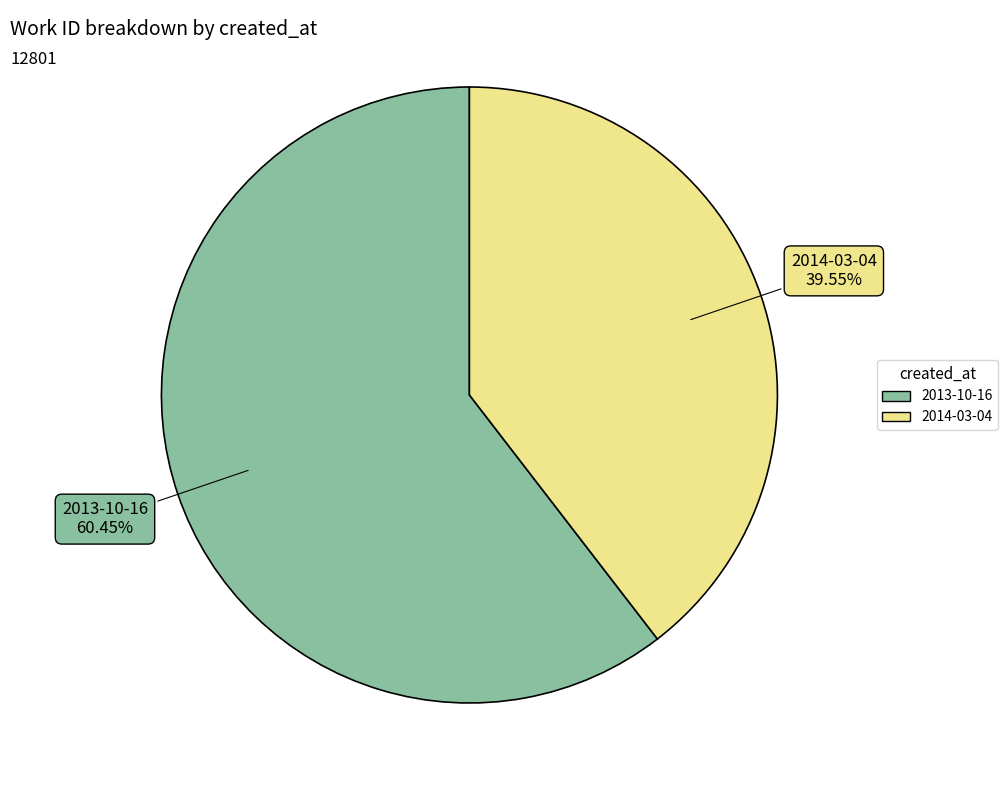

To the nearest percent, what is the difference between the largest and smallest slice percentages?

21%